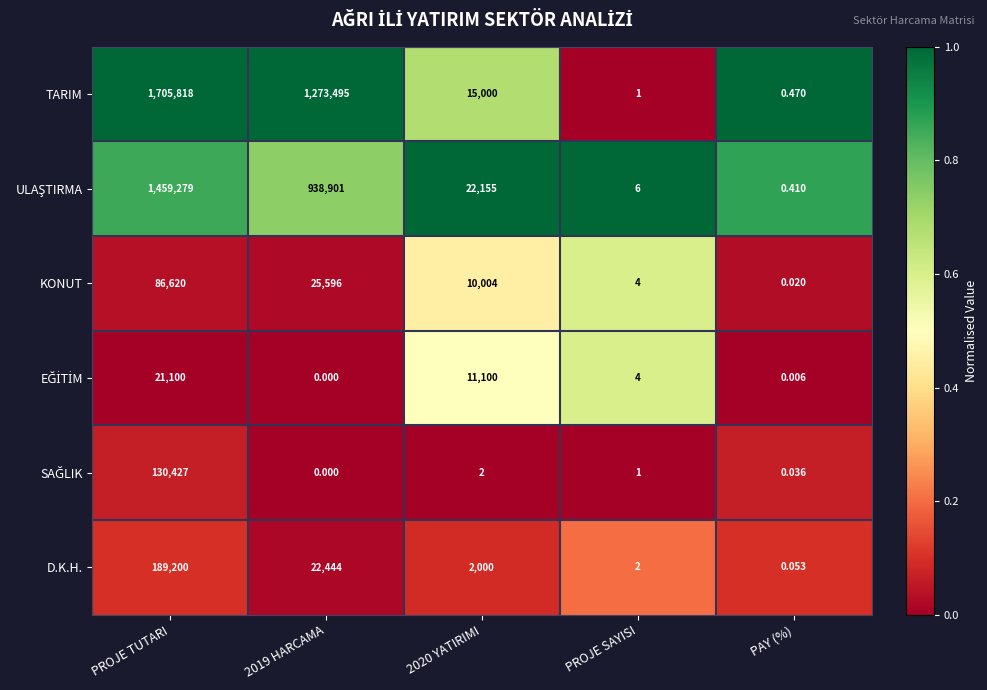

Which series has the largest total across all categories?

TARIM